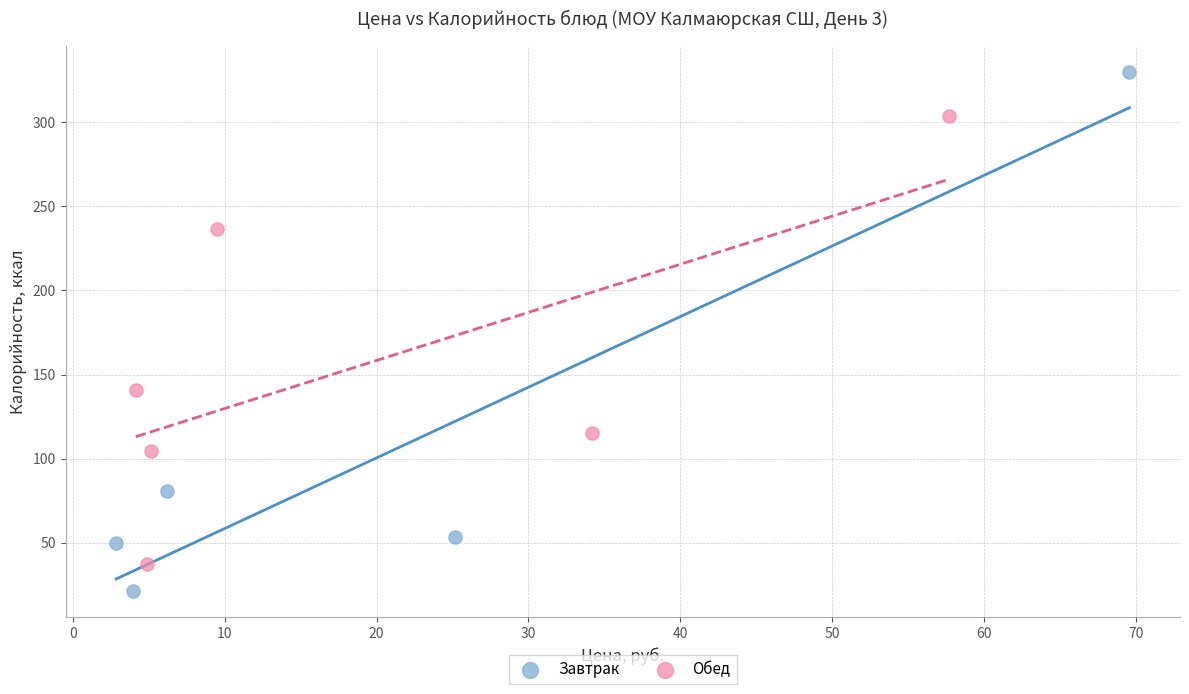

Which series reaches the minimum Y coordinate?

Завтрак